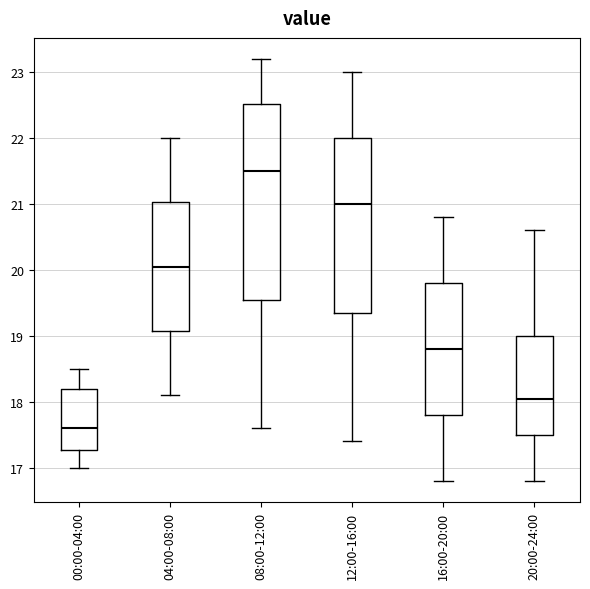

Comparing the boxes themselves (not the whiskers), which one is the tallest?

08:00-12:00